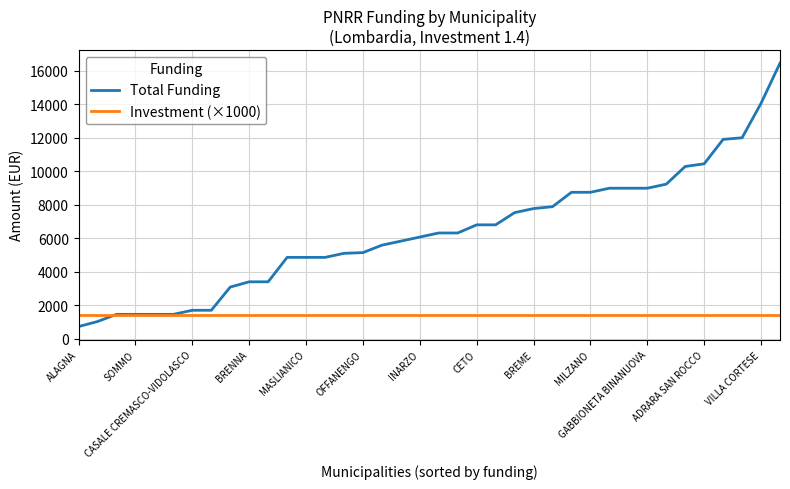

Which series ends up on top after the final intersection of Investment (×1000) and Total Funding?

Total Funding